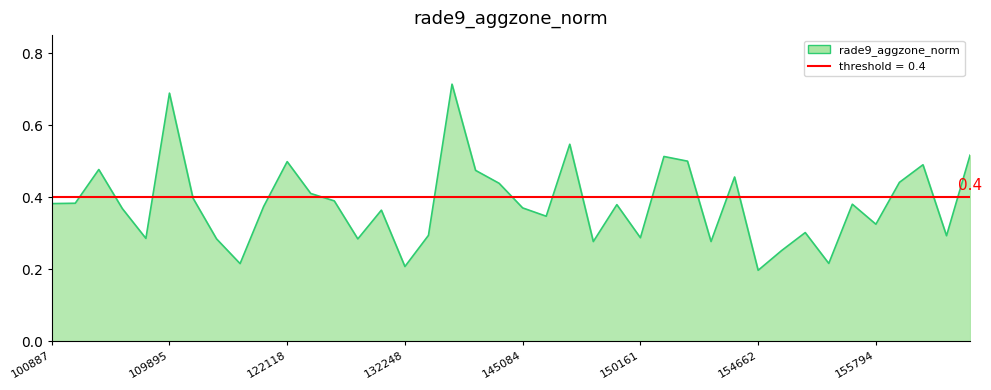

What is the label of the 40th point from the right?

100887